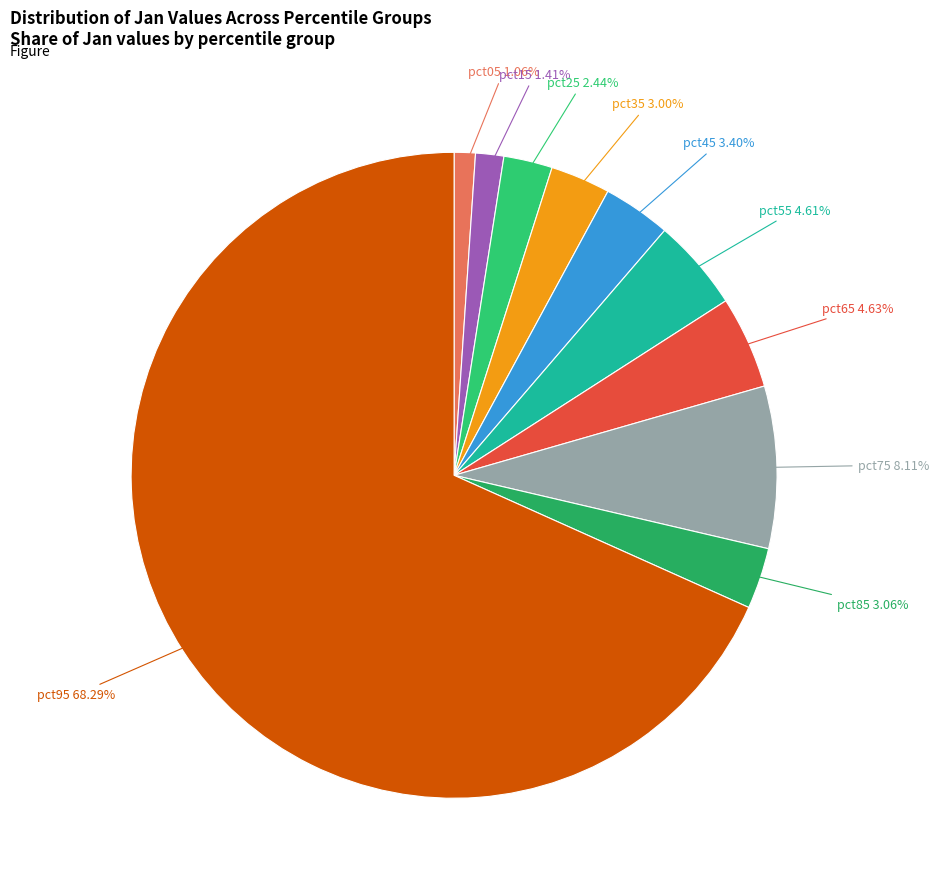

How many segments does this pie chart have?

10